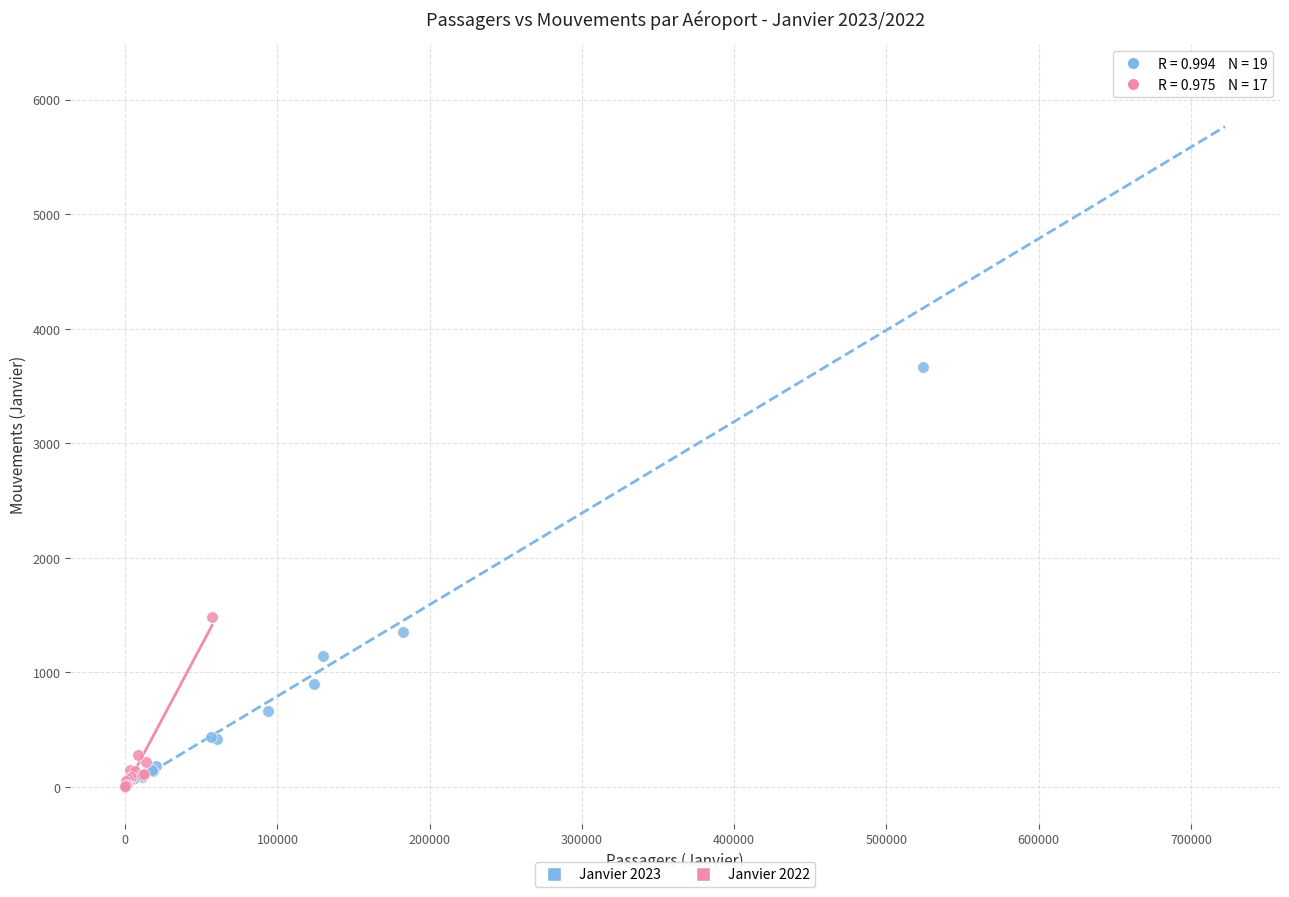

Which series has the widest spread of Y values?

Janvier 2023